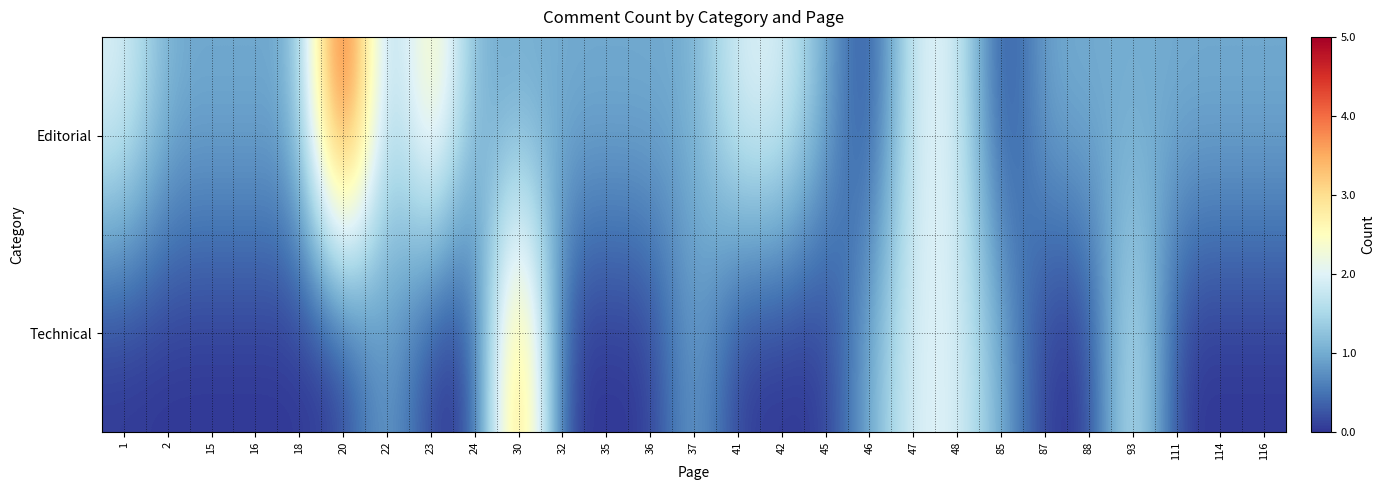

Which series has the widest spread of values?

Editorial